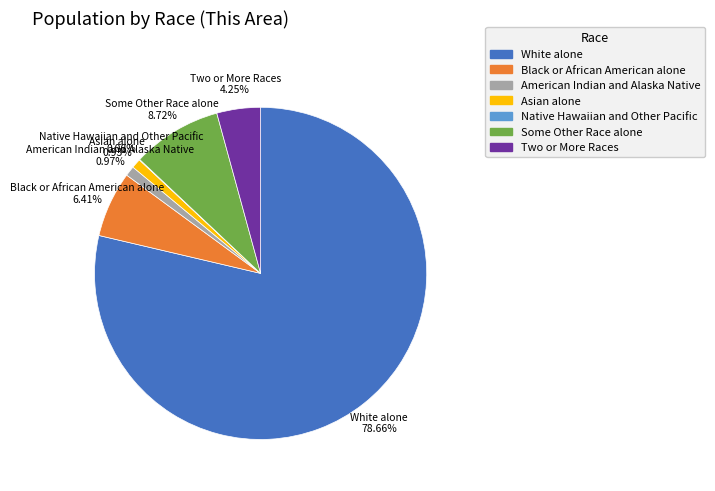

Combined, what portion of the pie is White alone and Two or More Races?

82.9%